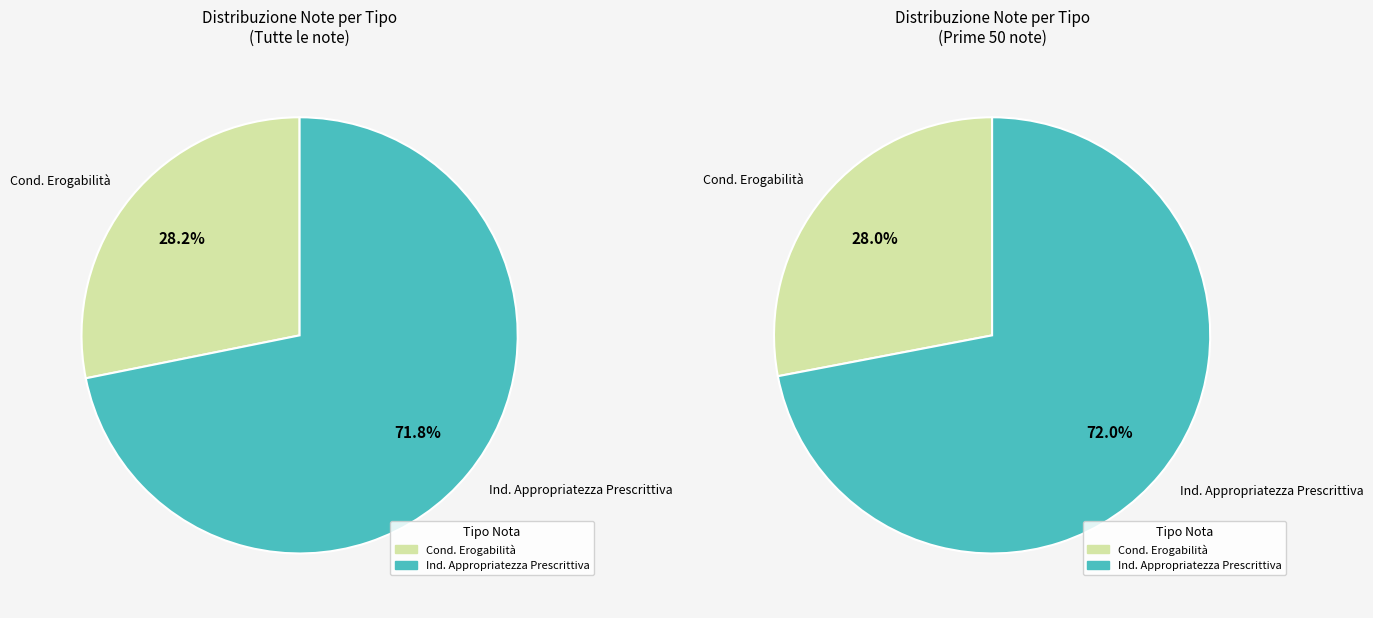

Is the sum of CONDIZIONE EROGABILITA' and INDICAZIONE APPROPRIATEZZA PRESCRITTIVA greater than half?

Yes